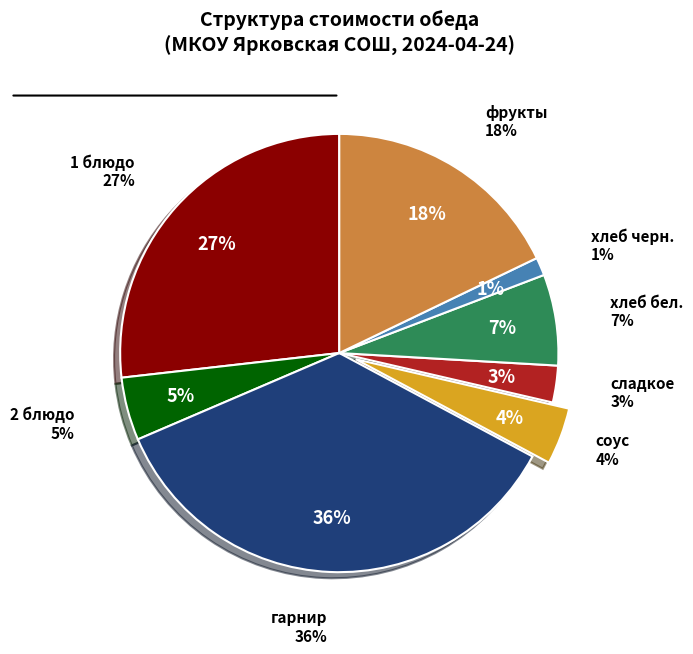

Which slice is the largest?

гарнир